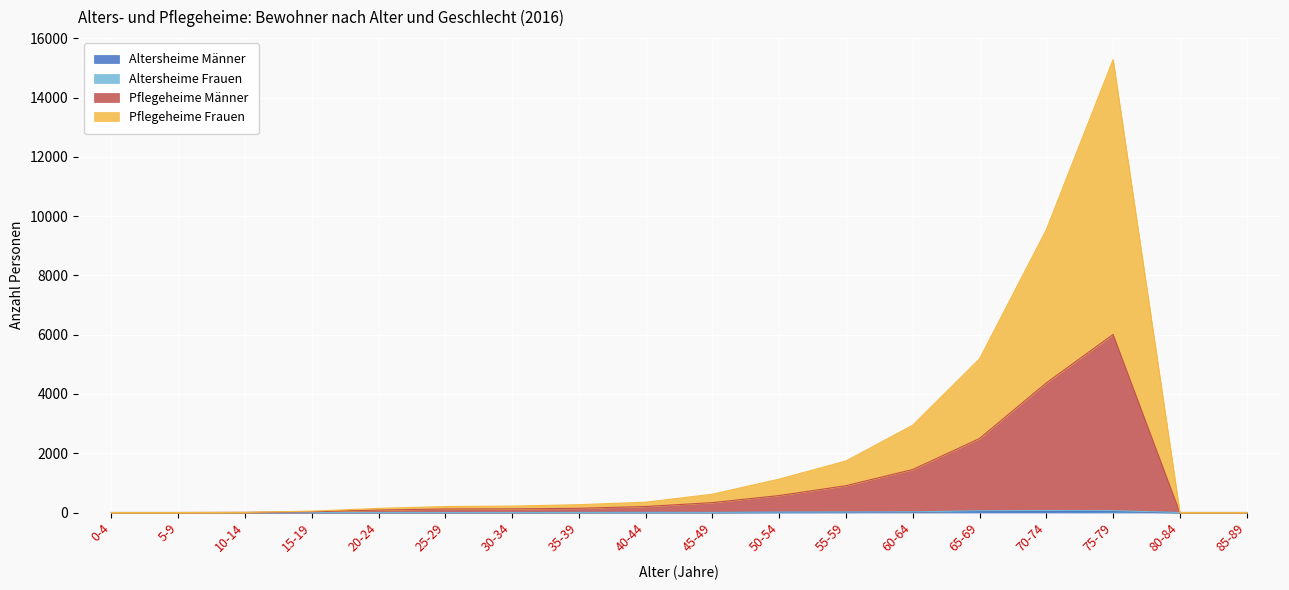

The Altersheime Männer series shows 11 at 55-59. True or false?

True